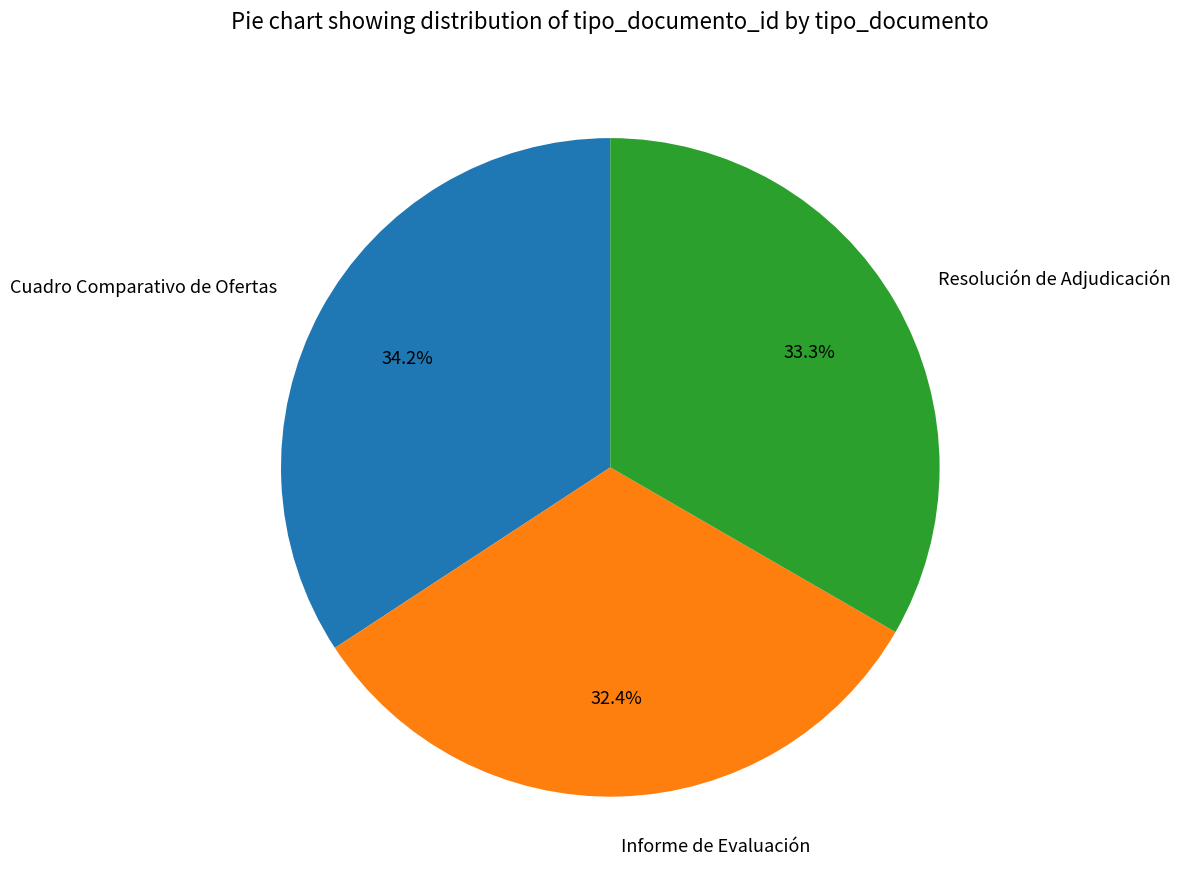

Is it true that Cuadro Comparativo de Ofertas is 34% of the pie?

True